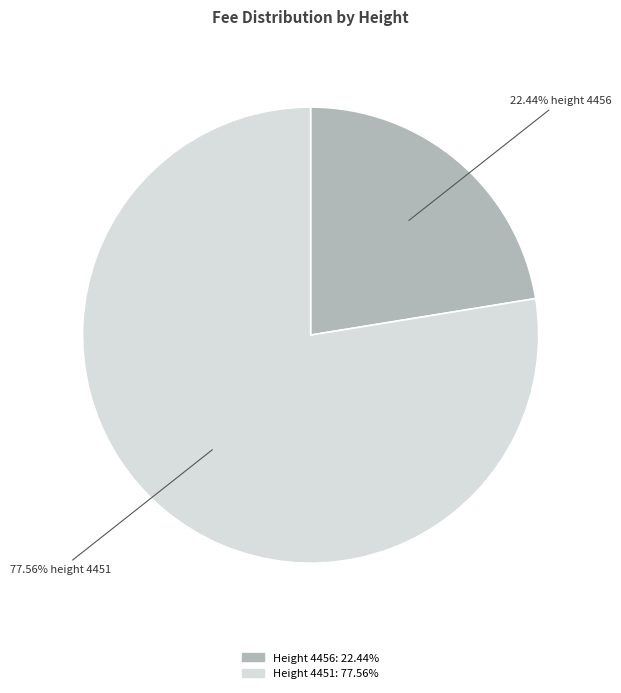

What portion of the pie excludes 4456?

77.6%